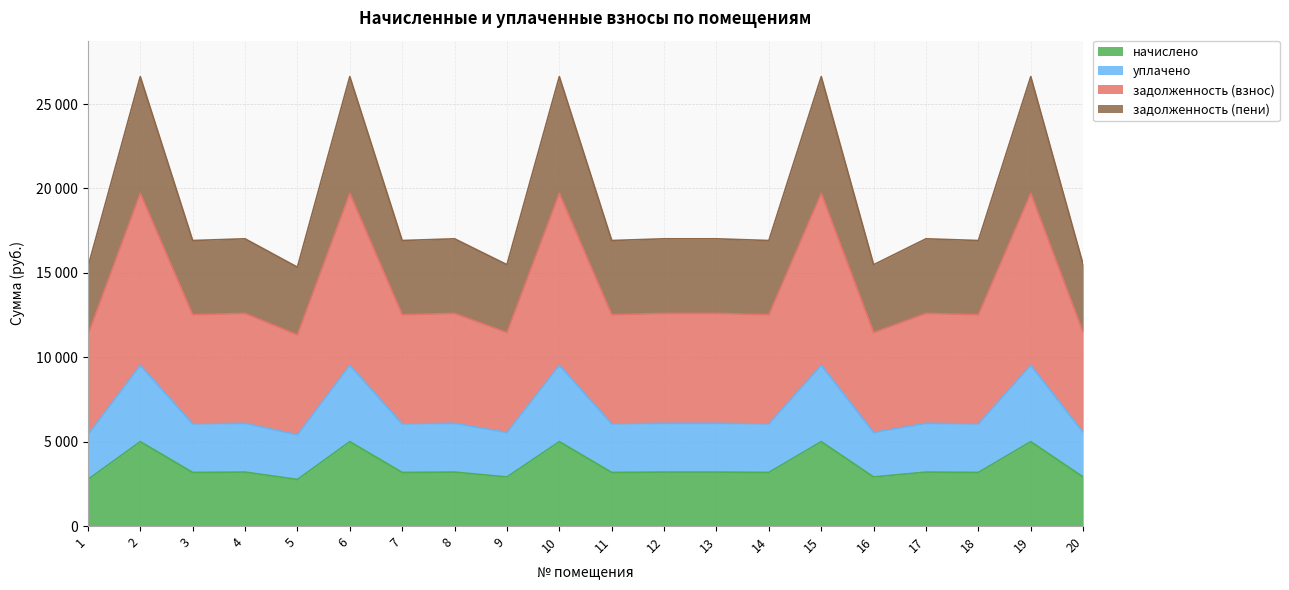

True or false: начислено and задолженность (пени) cross at least once.

False